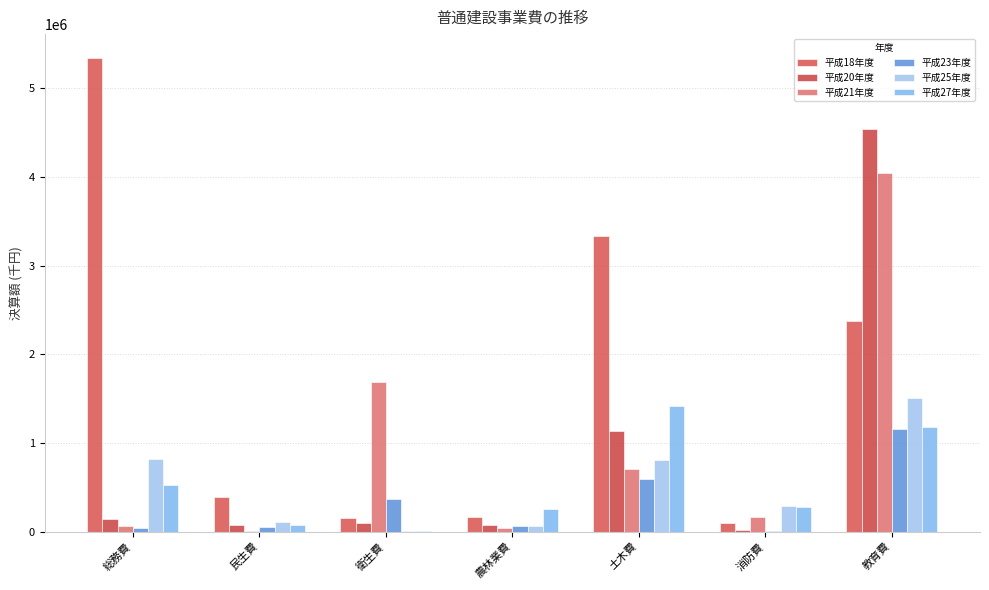

Where is 平成20年度 nearest to the value 2275328?

土木費